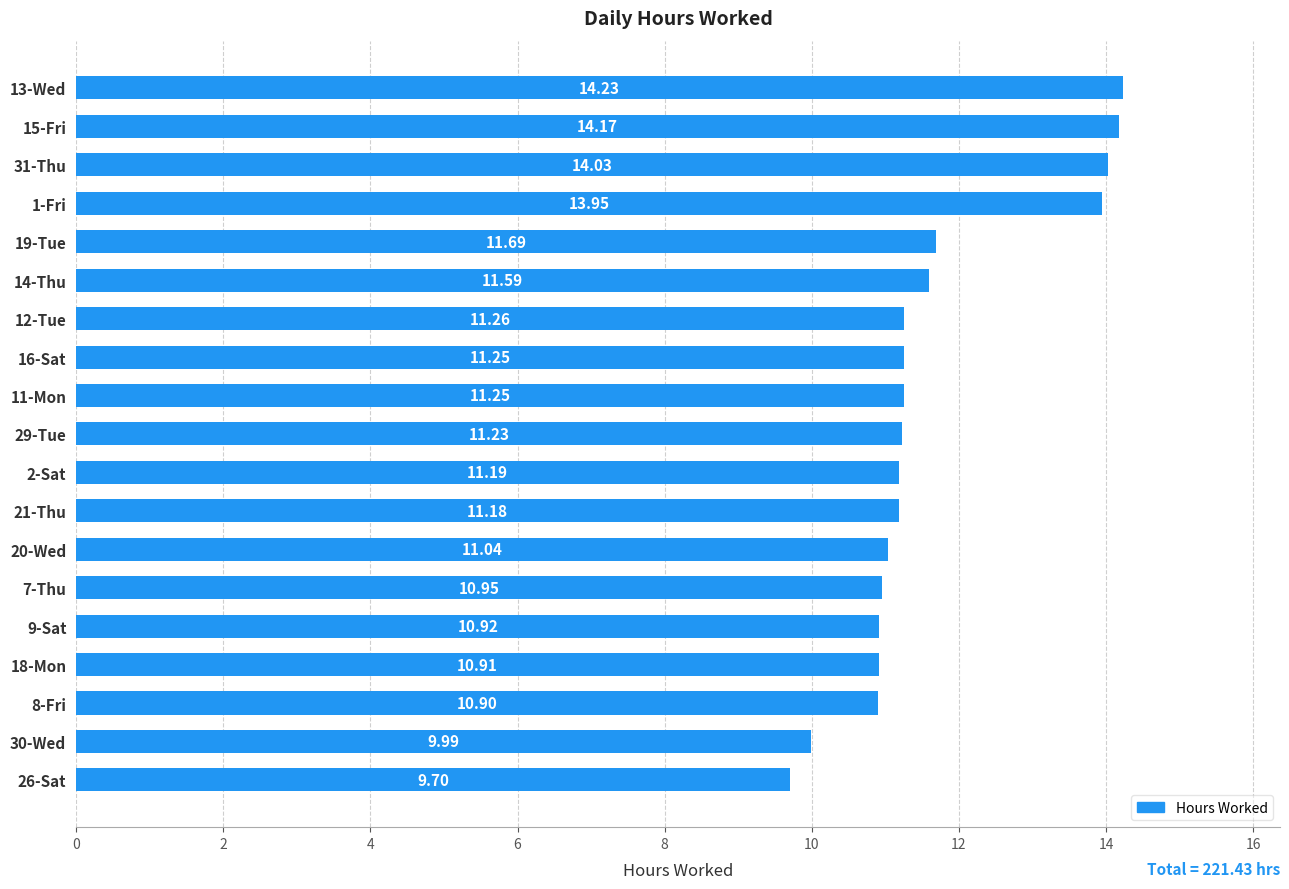

Which label corresponds to the smallest value in the chart?

26-Sat